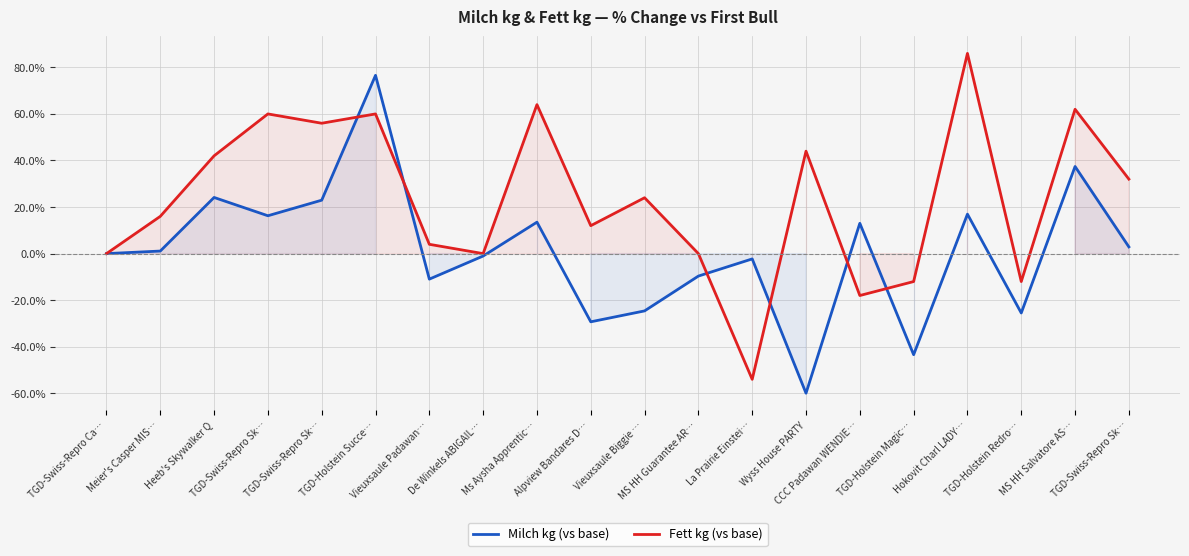

At which category does Milch kg (vs base) reach its first local valley?

TGD-Swiss-Repro Sk…